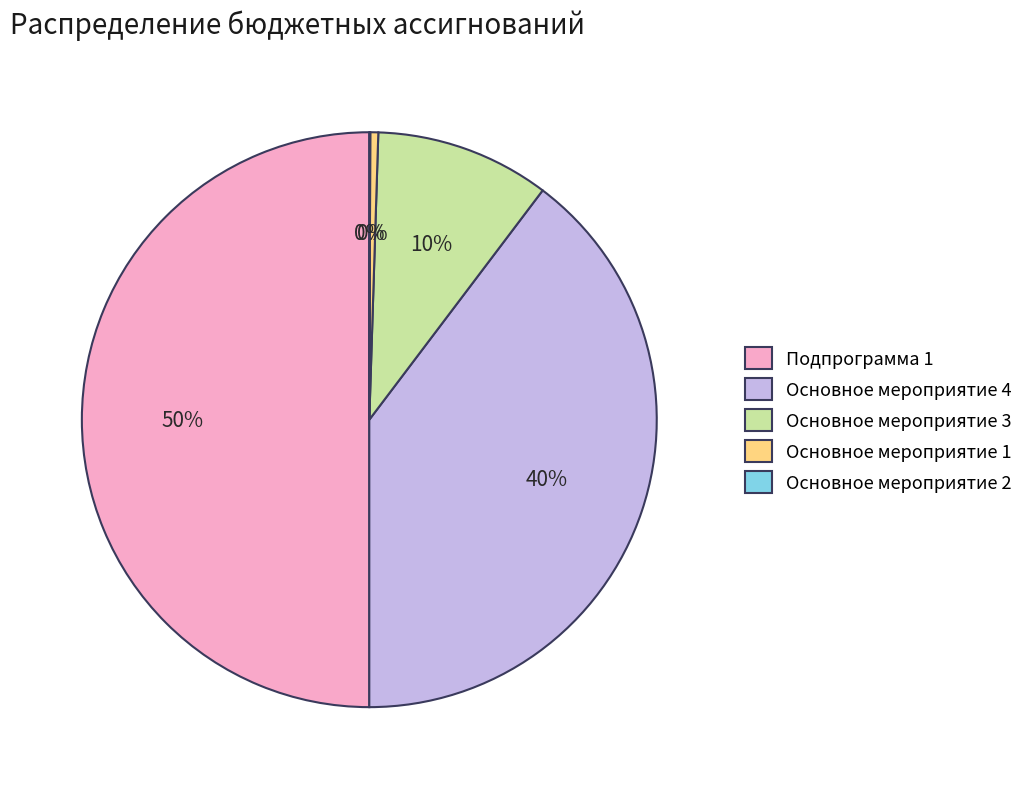

To the nearest percent, what is the average slice percentage?

20%